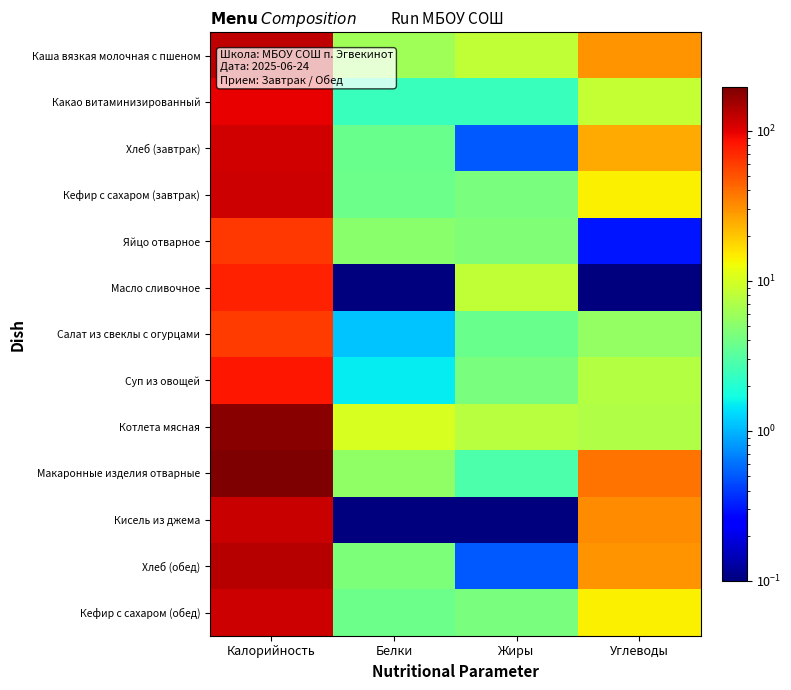

What is the total value across all series at Калорийность?

1481.5